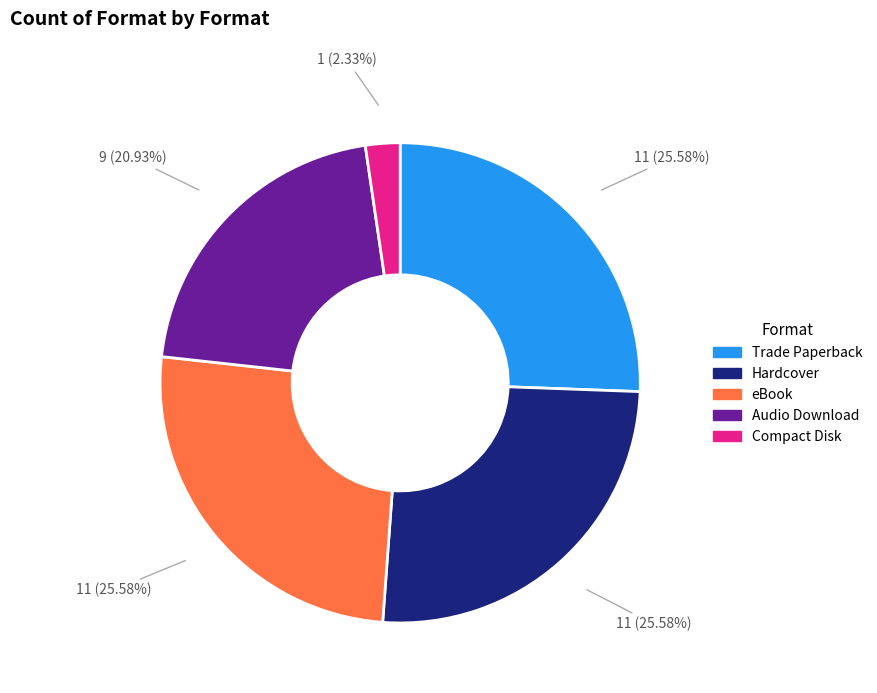

How many slices are in this pie chart?

5